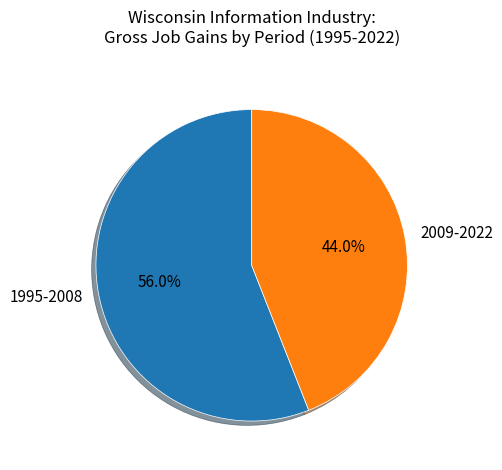

What is the largest slice in the pie chart?

1995-2008